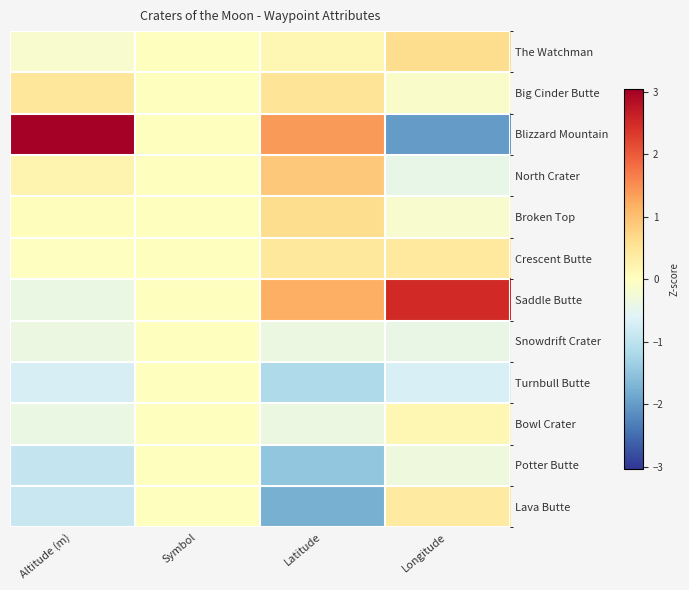

Between Altitude (m) and Latitude, which is larger?

Latitude